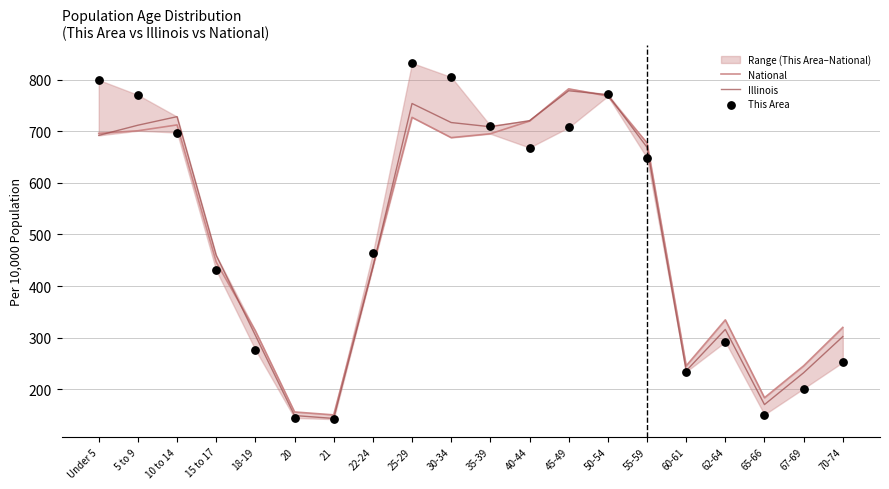

Which series reaches the minimum Y coordinate?

This Area